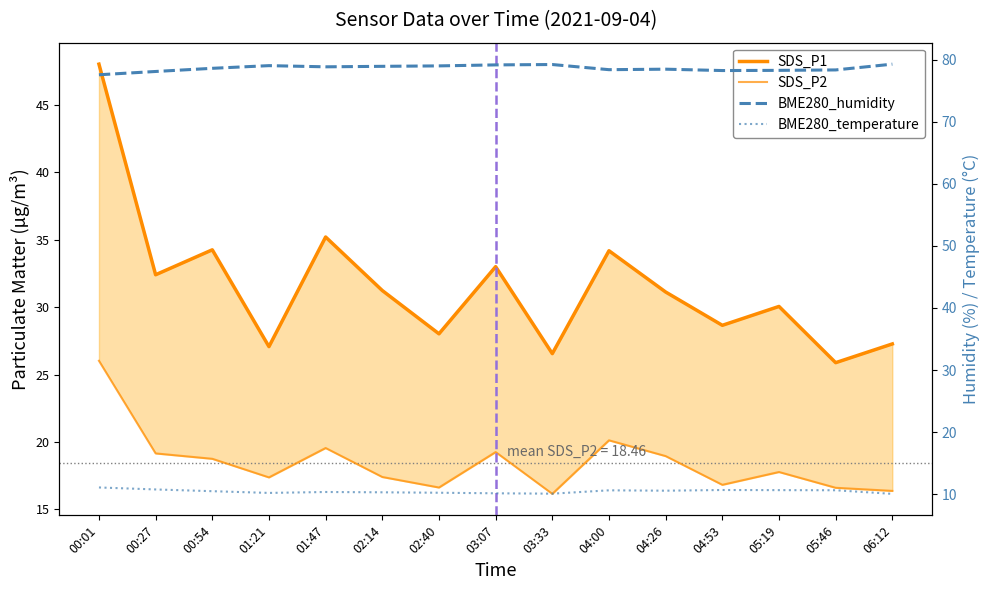

Reading left to right, what are all the values shown in this chart?

SDS_P1: 48.0	32.4	34.2	27.1	35.2	31.2	28.0	33.0	26.6	34.2	31.1	28.6	30.1	25.9	27.3
SDS_P2: 26.0	19.1	18.8	17.4	19.6	17.4	16.6	19.2	16.1	20.1	18.9	16.8	17.8	16.6	16.4
BME280_humidity: 77.6	78.1	78.6	79.0	78.8	78.9	79.0	79.2	79.2	78.4	78.5	78.2	78.3	78.3	79.3
BME280_temperature: 11.1	10.8	10.5	10.2	10.4	10.3	10.2	10.2	10.1	10.6	10.6	10.7	10.7	10.6	10.1